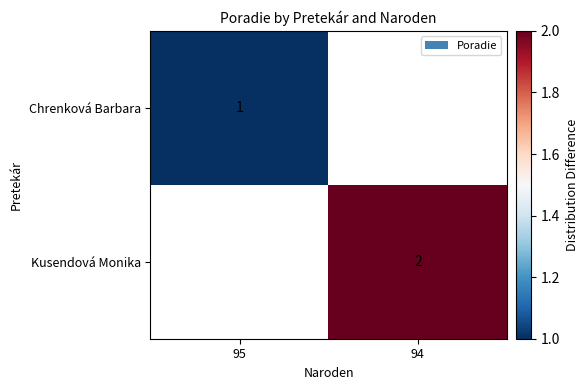

How many distinct data groups are displayed?

2